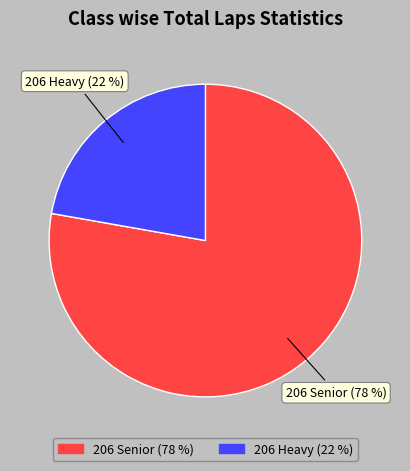

How many slices are in this pie chart?

2